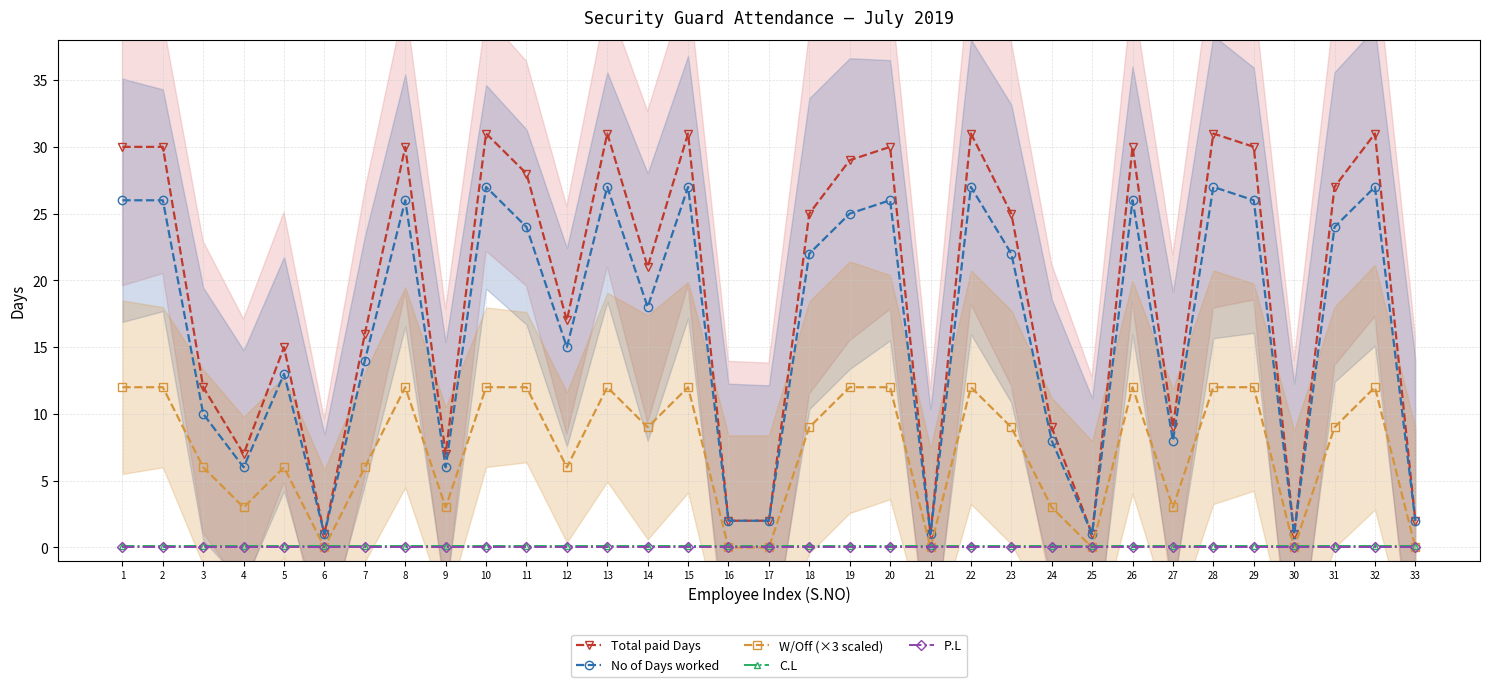

At which label does W/Off (×3 scaled) first exceed 9?

1